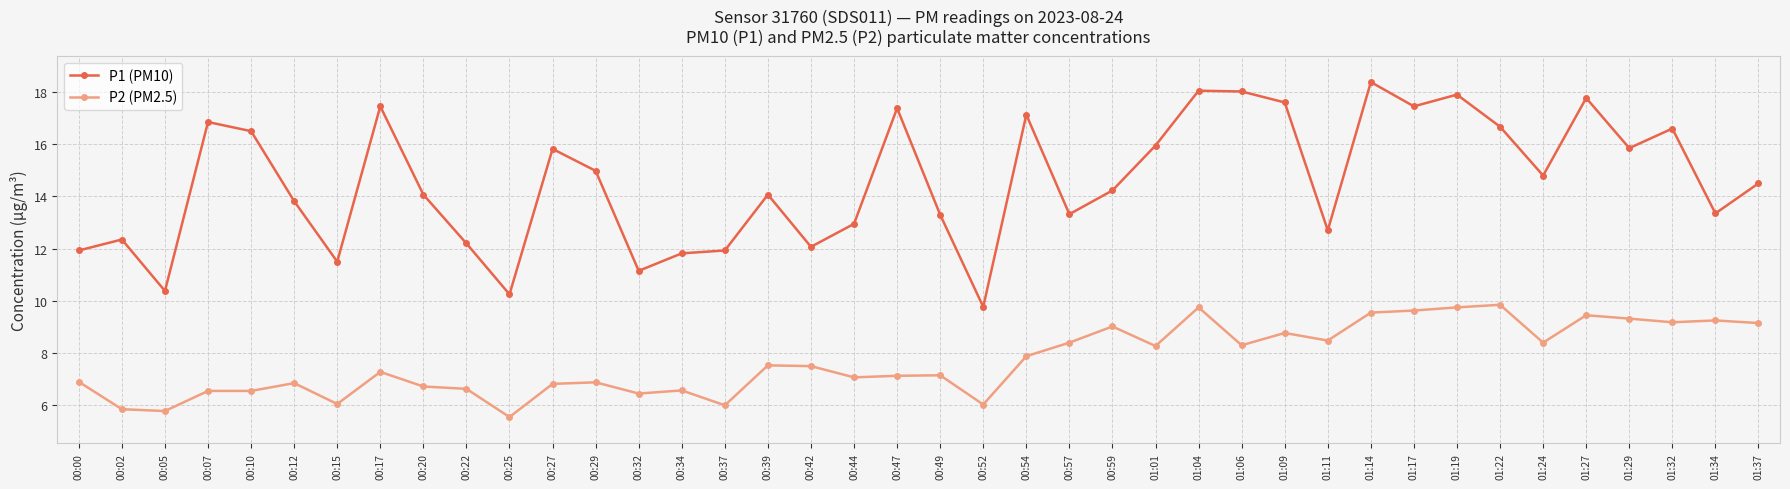

At which label does P2 (PM2.5) first exceed 7?

00:17